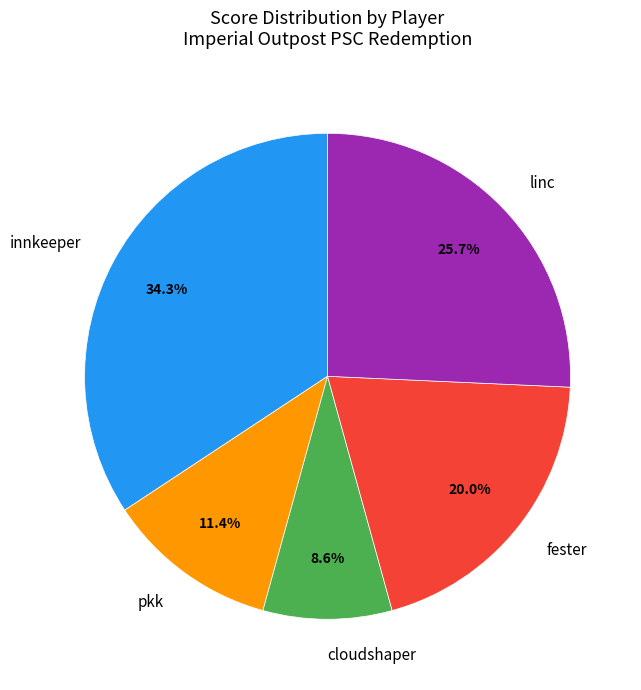

How many segments does this pie chart have?

5